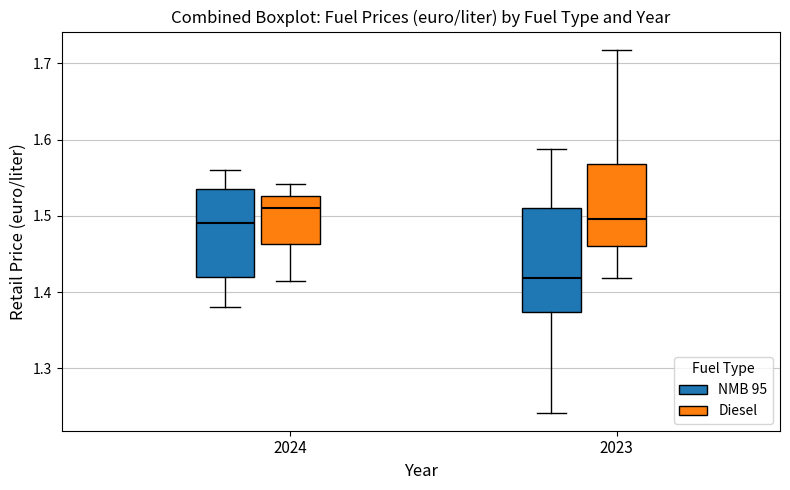

Reading left to right, read every box against the y-axis: the position of its median line, the range the box covers, and the ends of its whiskers. The values are not printed on the chart, so give them approximately, as read against the axis.

2024 (NMB 95): median 1.49, box 1.42 to 1.54, whiskers 1.38 to 1.56
2024 (Diesel): median 1.51, box 1.46 to 1.53, whiskers 1.42 to 1.54
2023 (NMB 95): median 1.42, box 1.37 to 1.51, whiskers 1.24 to 1.59
2023 (Diesel): median 1.50, box 1.46 to 1.57, whiskers 1.42 to 1.72